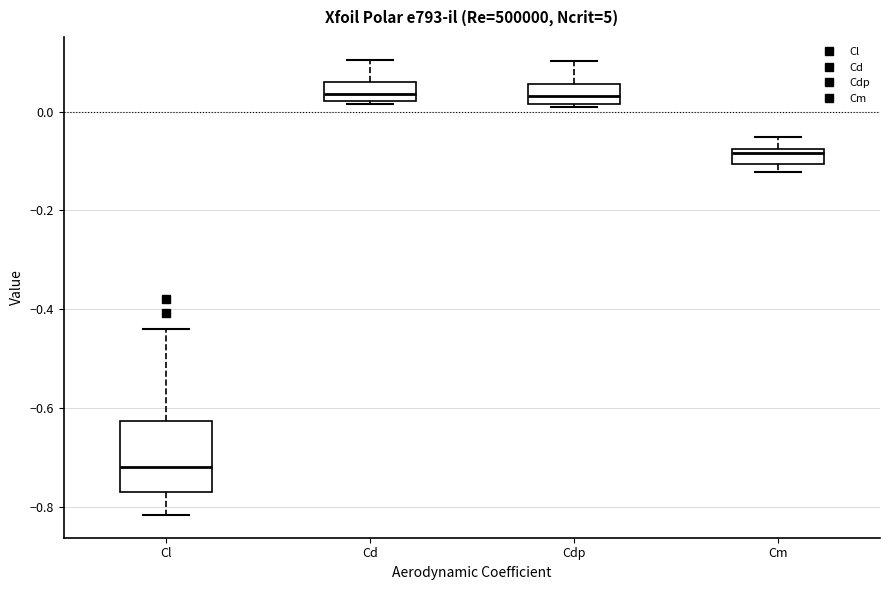

Reading left to right, read every box against the y-axis: the position of its median line, the range the box covers, and the ends of its whiskers. The values are not printed on the chart, so give them approximately, as read against the axis.

Cl: median -0.72, box -0.76 to -0.62, whiskers -0.82 to -0.44
Cd: median 0.04, box 0.02 to 0.06, whiskers 0.02 to 0.10
Cdp: median 0.04, box 0.02 to 0.06, whiskers 0.00 to 0.10
Cm: median -0.08 (just below the box's upper edge), box -0.10 to -0.08, whiskers -0.12 to -0.06